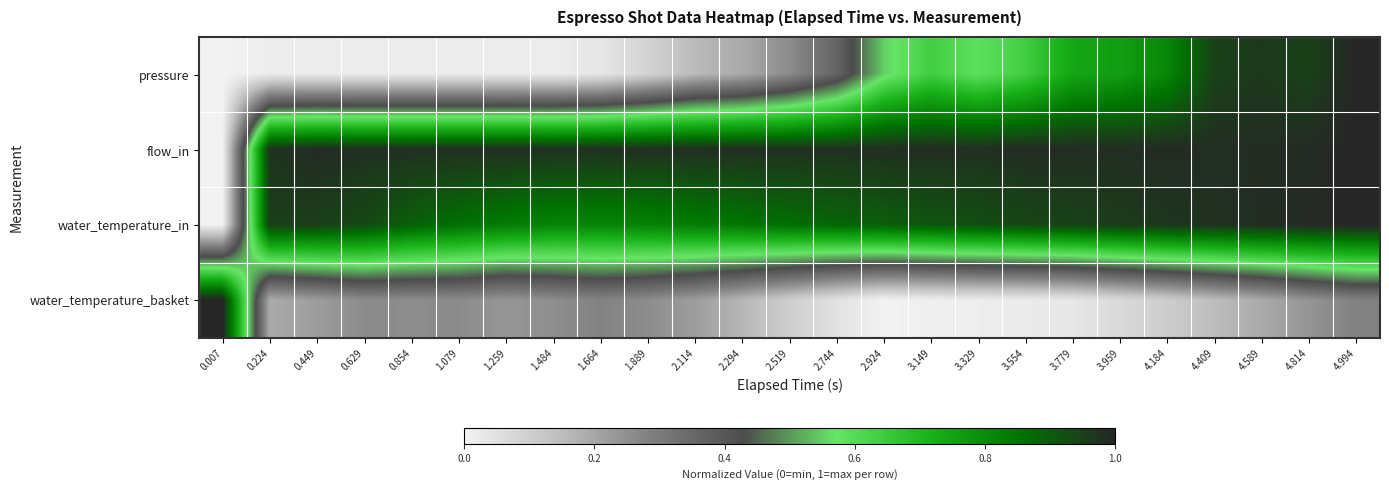

Which category has the highest value across all series?

4.994